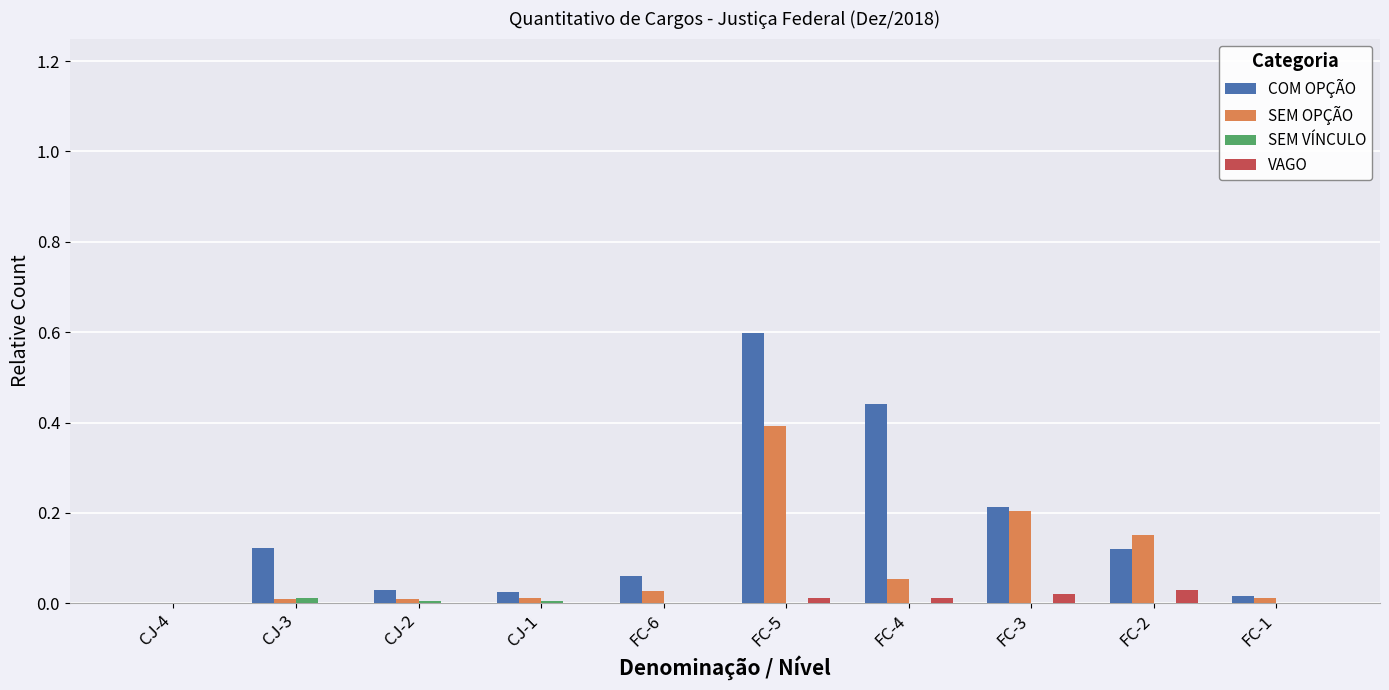

The COM OPÇÃO series shows 0.6 at FC-5. True or false?

True